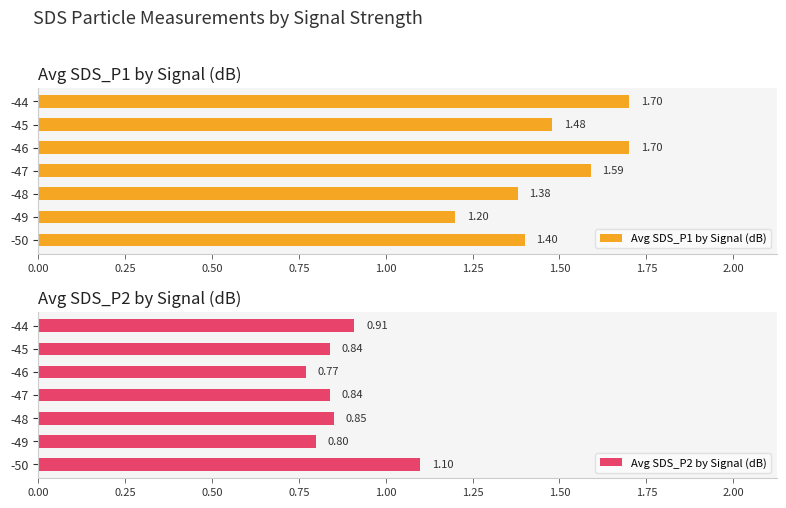

What is the difference between the maximum and second lowest values in the Avg SDS_P1 by Signal (dB) series?

0.3